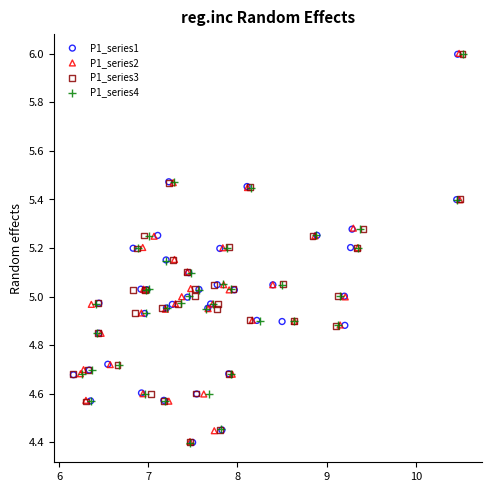

Which series has the widest spread of Y values?

P1_series4